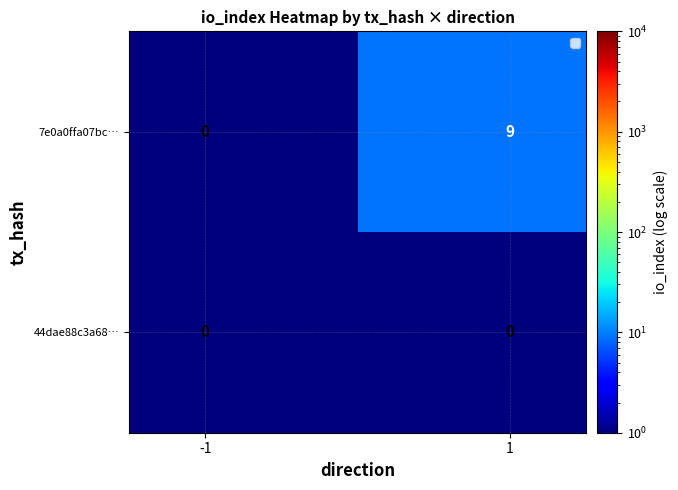

What is the highest value of the 7e0a0ffa07bc… series?

9